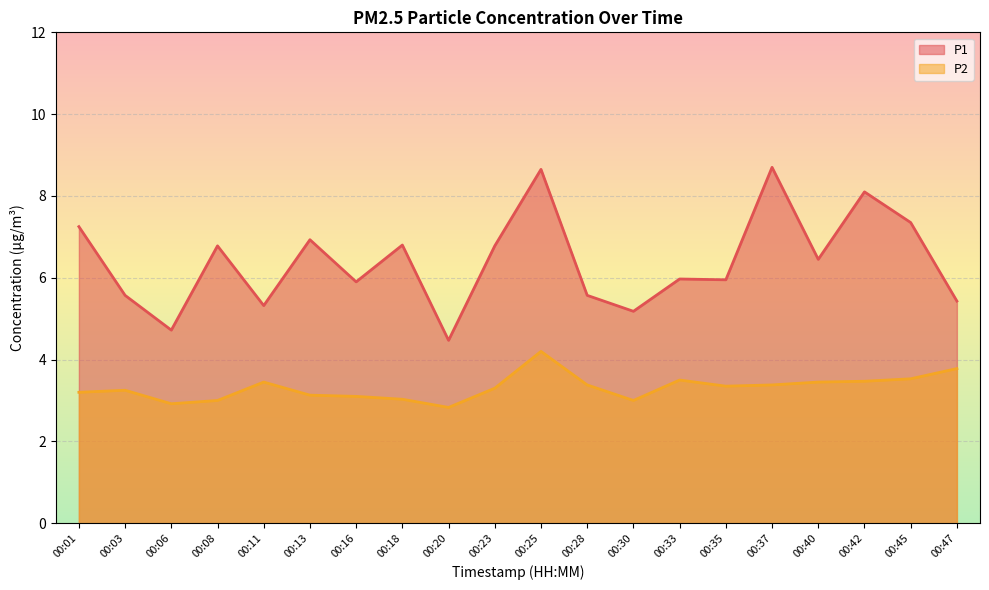

What is the value of the P1 point at the 15th from the left?

6.0